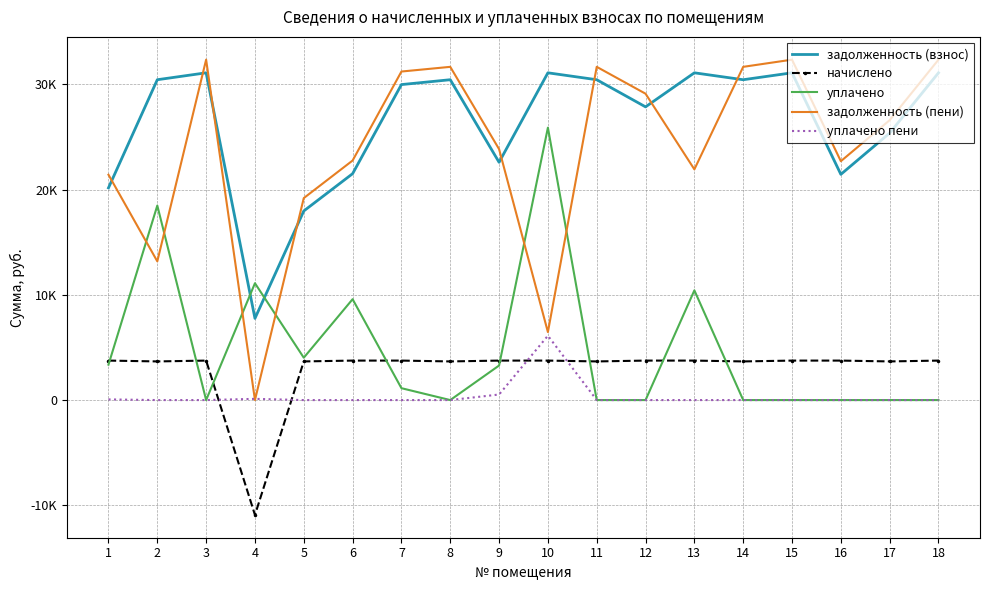

Reading left to right, what are all the values shown in this chart?

задолженность (взнос): 20163.6	30440.9	31097.5	7762.7	17968.9	21512.0	29978.9	30440.9	22595.4	31097.5	30440.9	27861.6	31097.5	30440.9	31097.5	21449.1	25372.7	31097.5
начислено: 3751.2	3672.0	3751.2	-10917.3	3672.0	3751.2	3751.2	3672.0	3751.2	3751.2	3672.0	3751.2	3751.2	3672.0	3751.2	3751.2	3672.0	3751.2
уплачено: 3364.6	18482.7	0.0	11103.1	4025.0	9585.5	1129.2	0.0	3282.6	25887.5	0.0	0.0	10424.4	0.0	0.0	0.0	0.0	0.0
задолженность (пени): 21414.0	13182.2	32347.9	0.0	19192.9	22762.4	31218.7	31664.9	23845.8	6460.4	31664.9	29112.0	21923.5	31664.9	32347.9	22699.5	26596.7	32347.9
уплачено пени: 62.5	0.0	0.0	115.9	0.0	0.0	0.0	0.0	528.2	6115.6	0.0	0.0	0.0	0.0	0.0	0.0	0.0	0.0